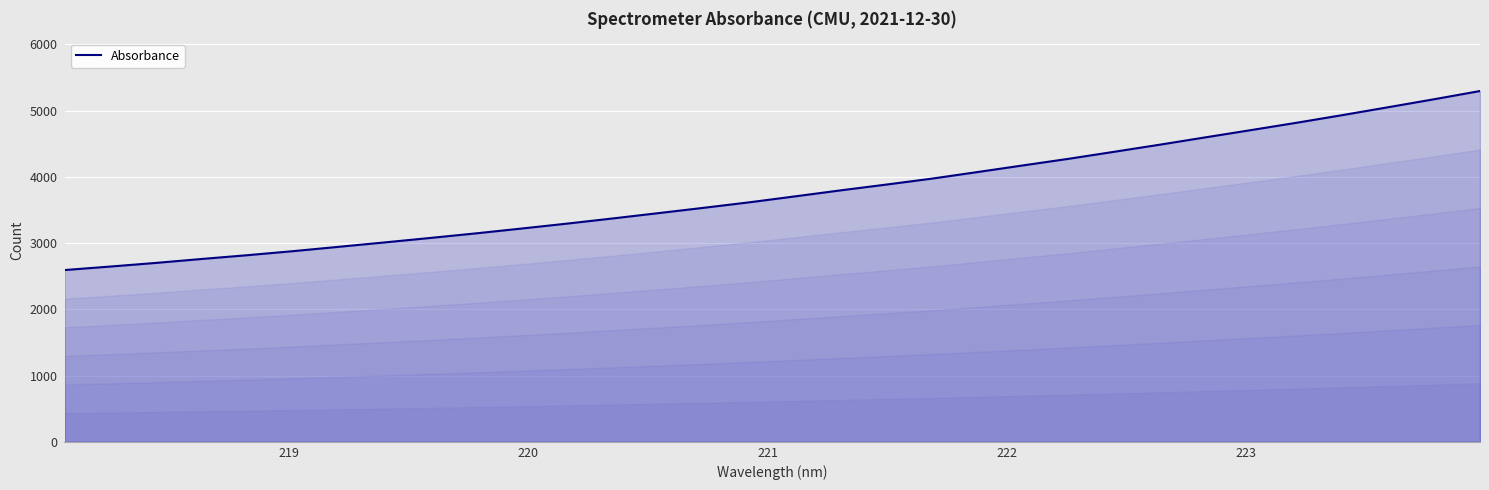

What is the minimum value shown in the chart?

2593.1